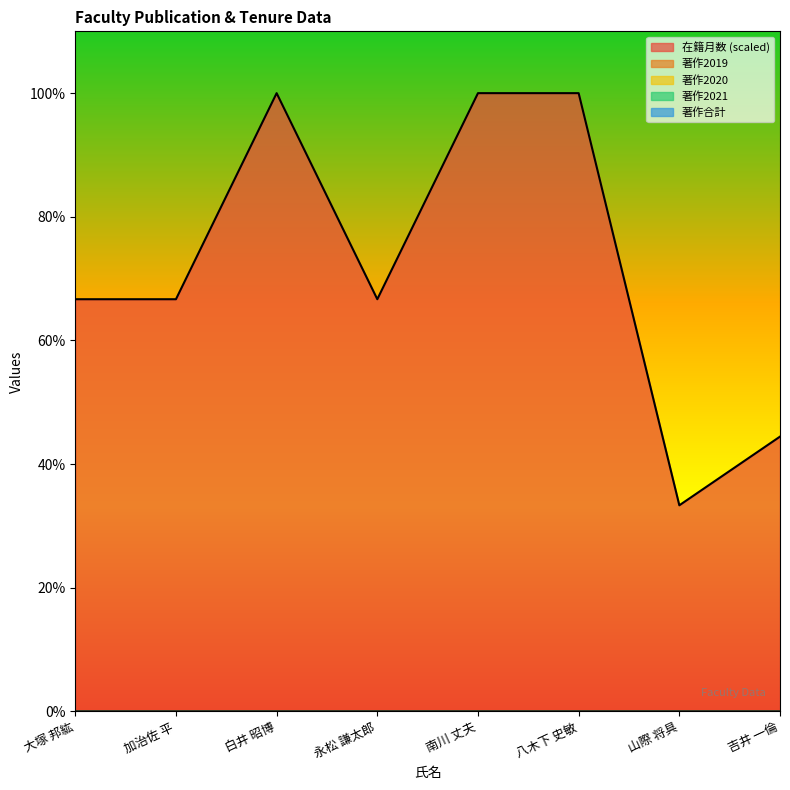

How many lines are shown in the chart?

5